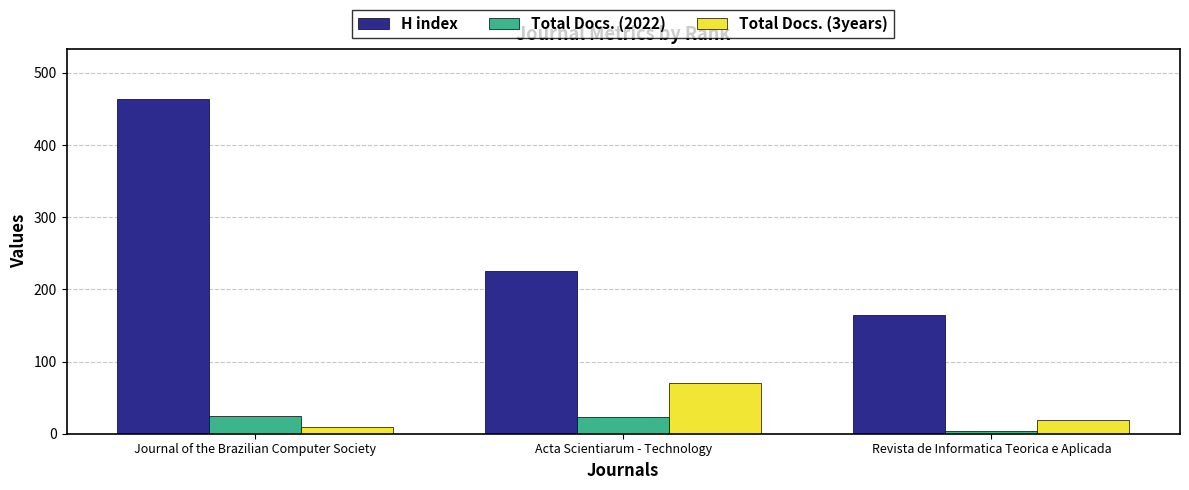

How many Total Docs. (3years) values are between 10 and 70?

3